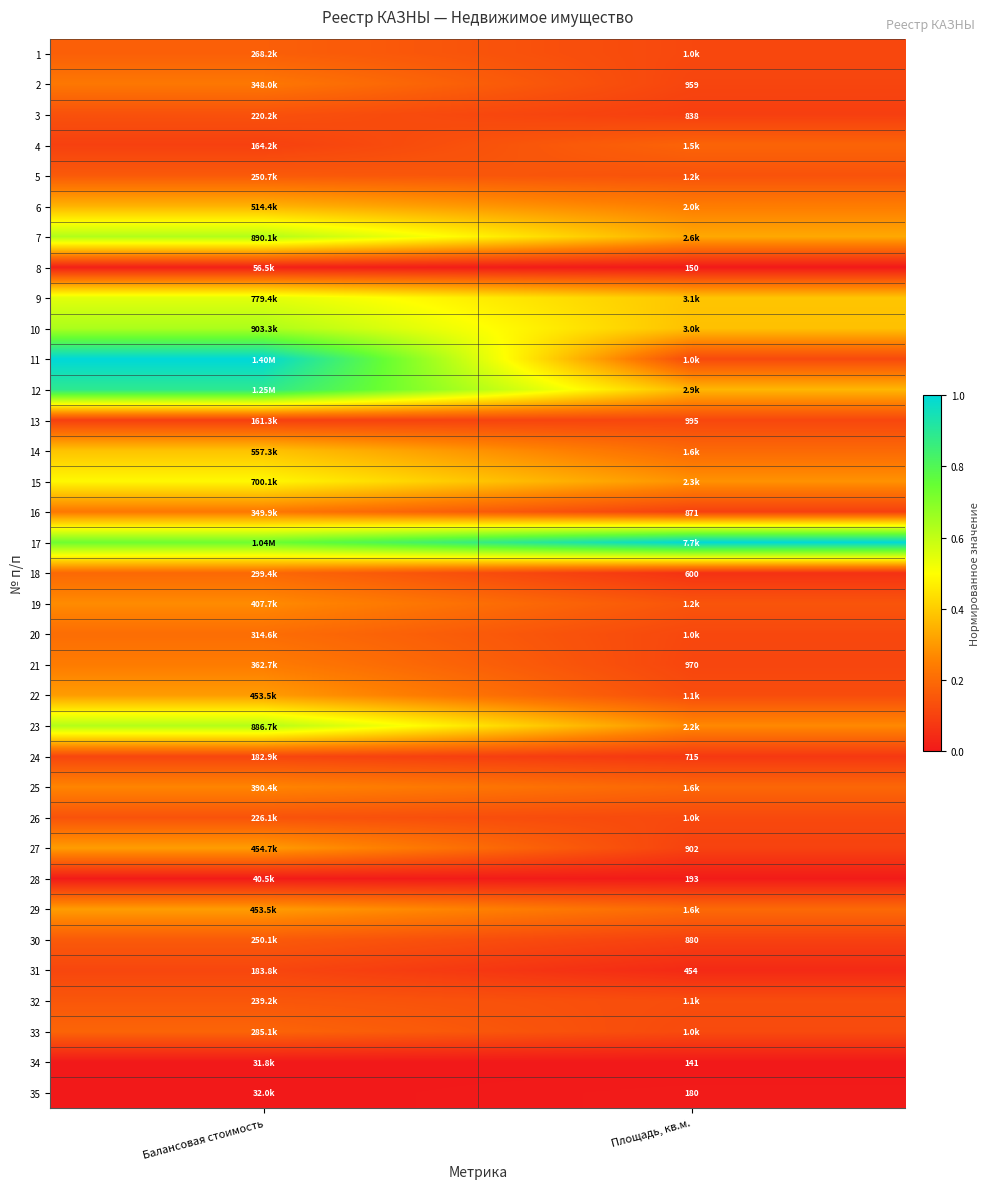

Is the value of 15 at Площадь, кв.м. greater than the value of 5 at Площадь, кв.м.?

Yes